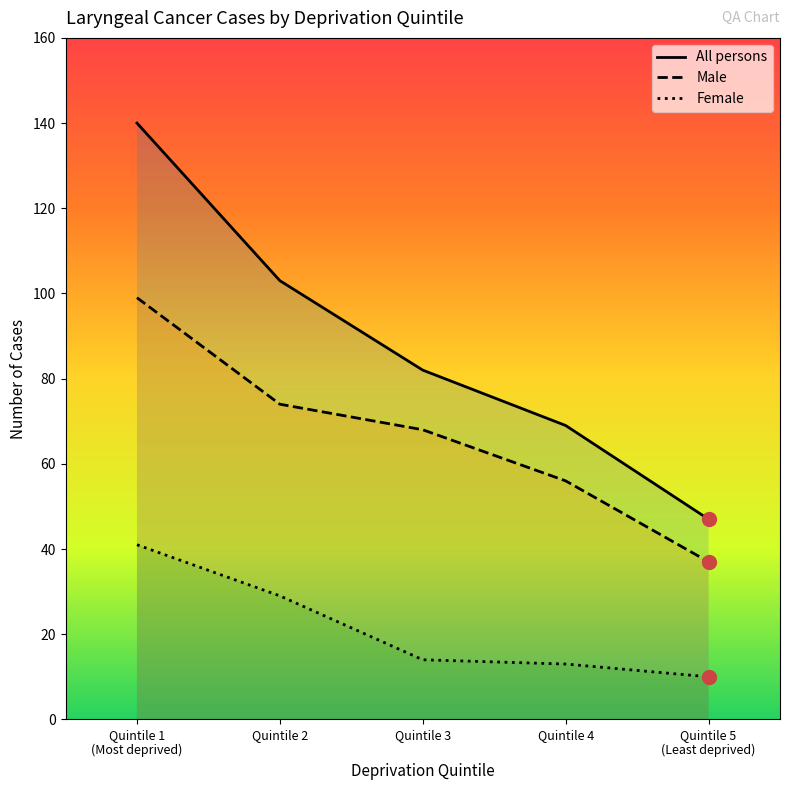

List the series in order of their overall mean, lowest first.

Female, Male, All persons